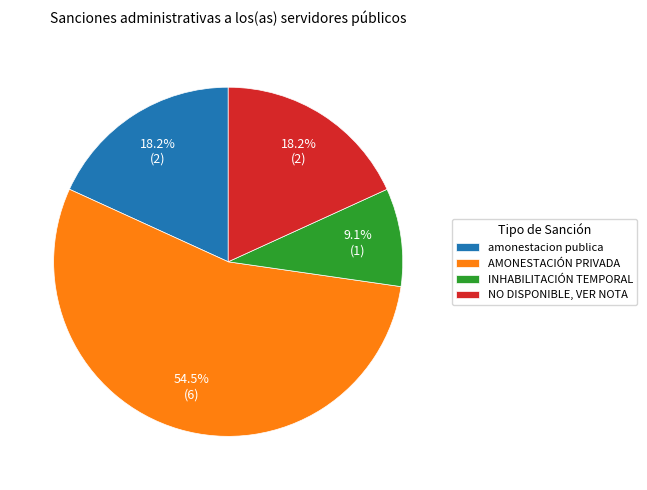

What percentage is NOT represented by INHABILITACIÓN TEMPORAL?

90.9%